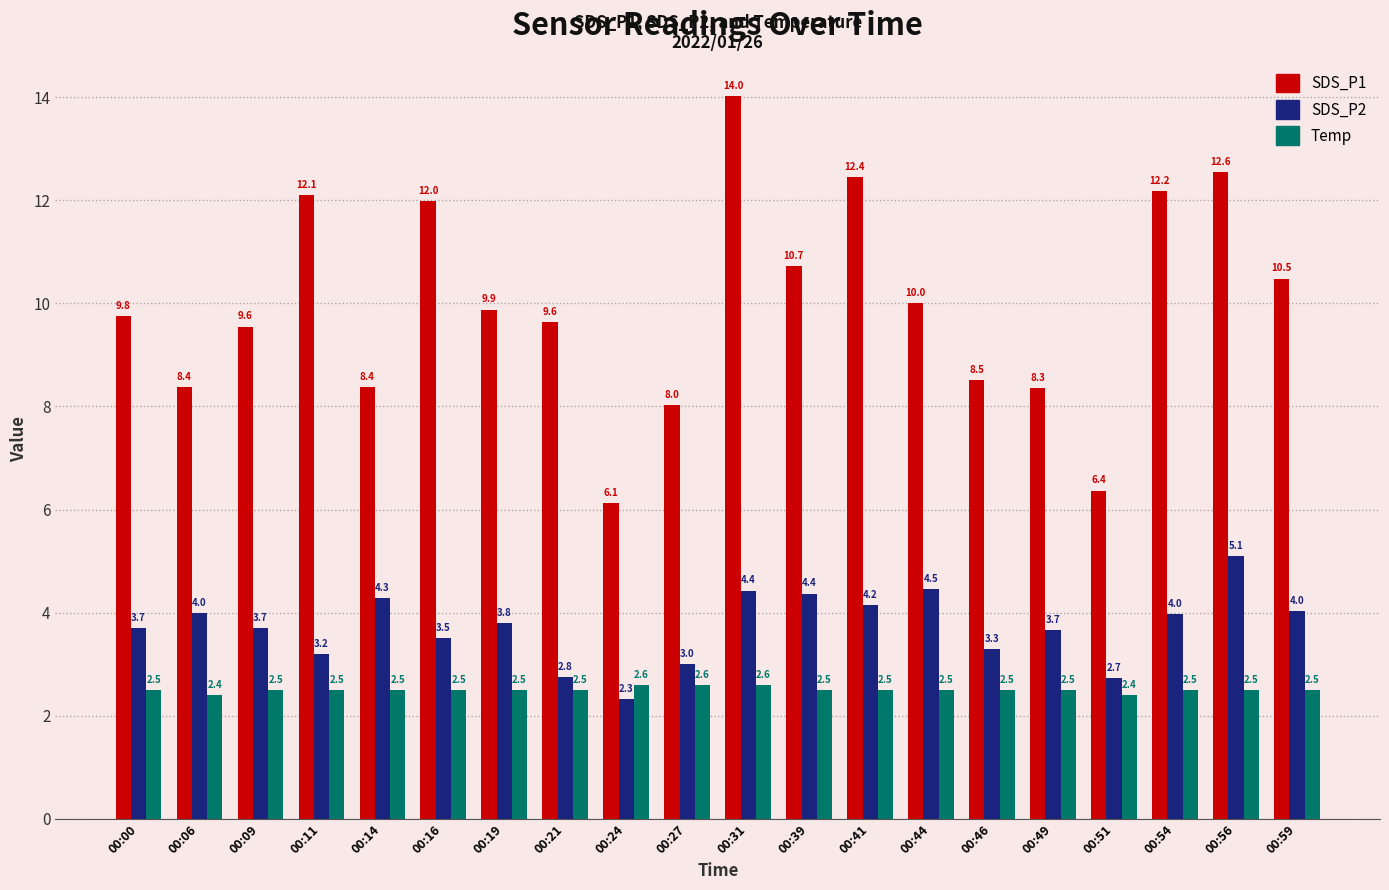

Between 00:06 and 00:44, which series saw the biggest shift?

SDS_P1